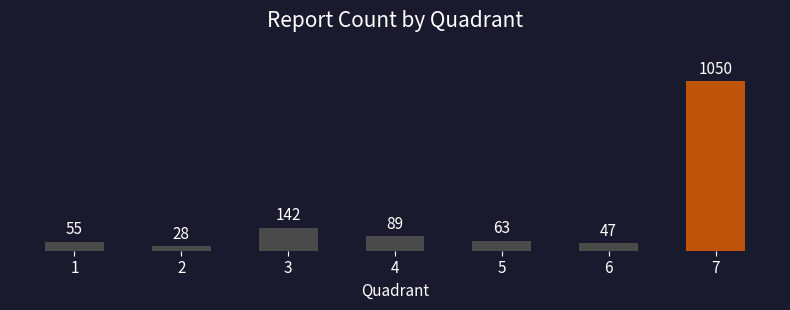

Which category has the highest value across all series?

7